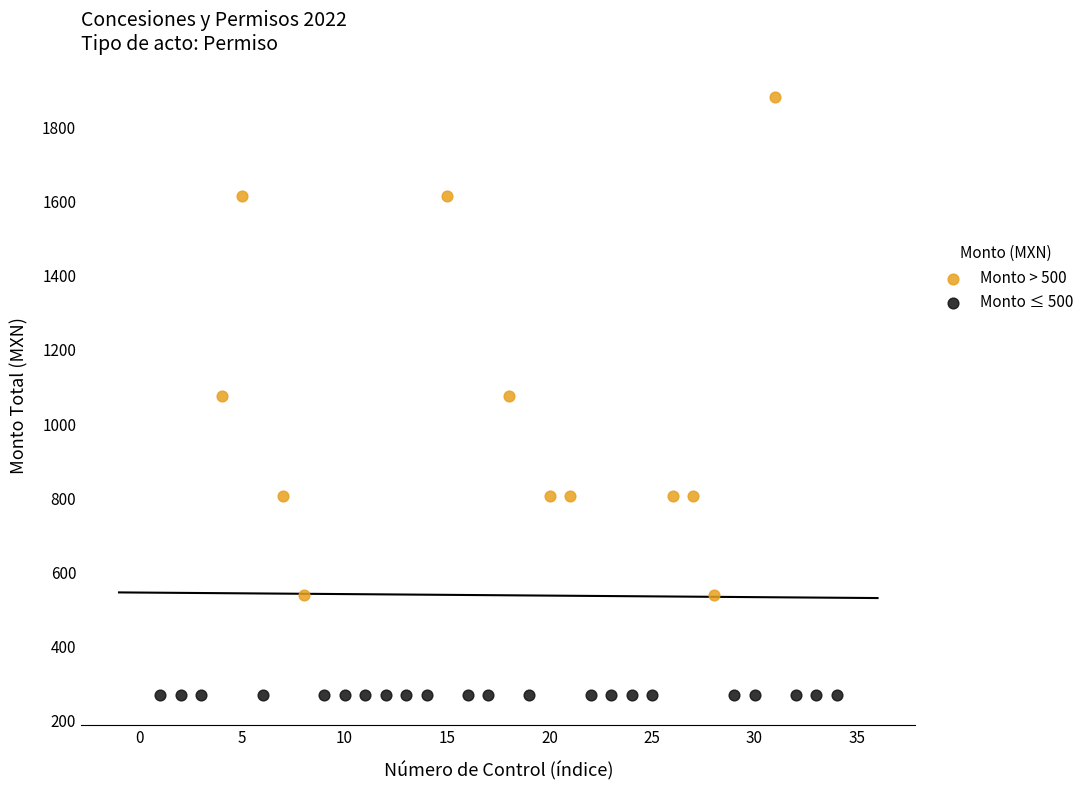

Which series reaches the minimum Y coordinate?

Monto ≤ 500